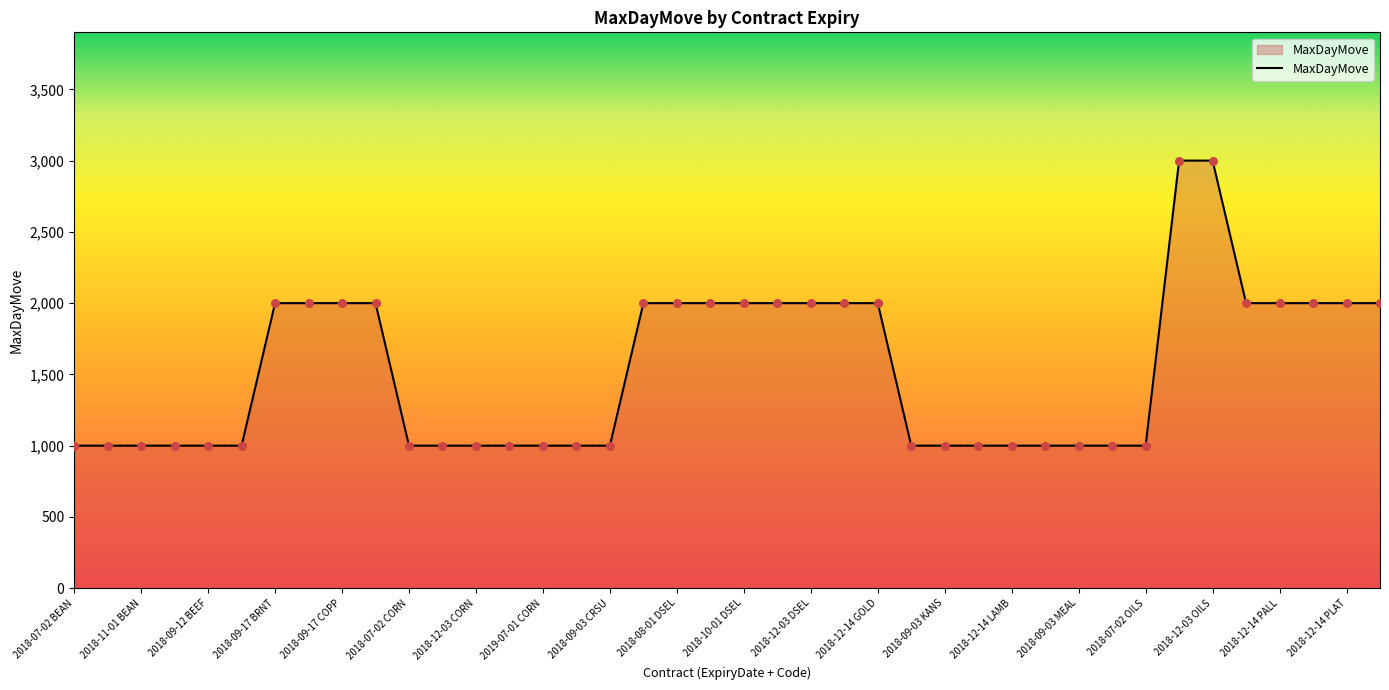

What is the difference between the maximum and minimum values?

2000